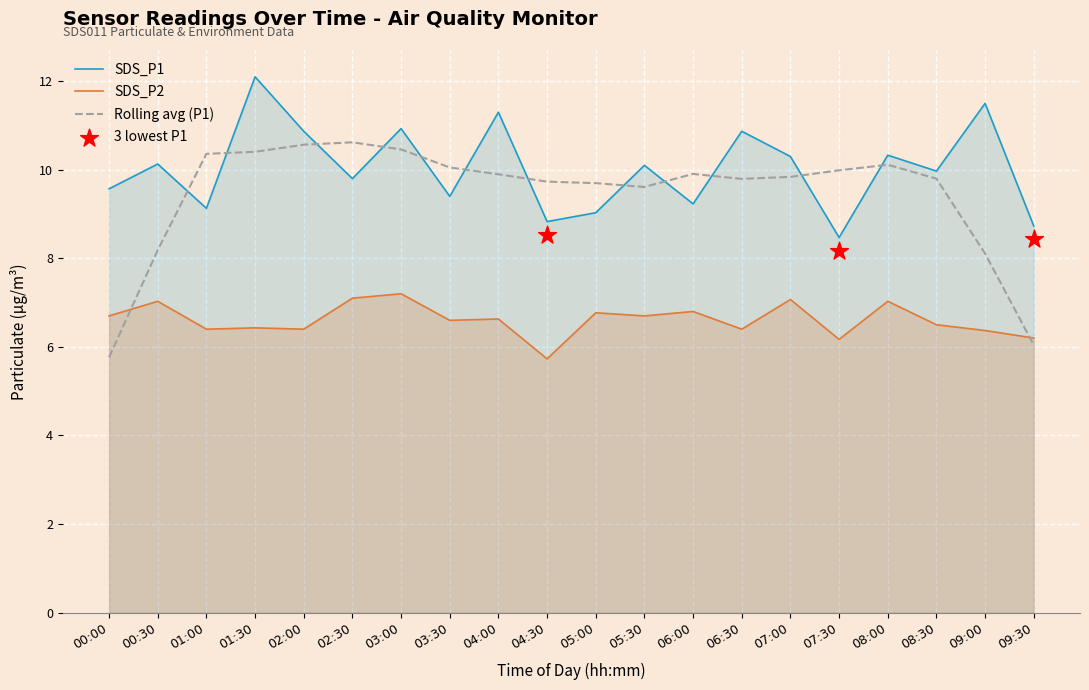

At how many categories does at least one series exceed 8?

20